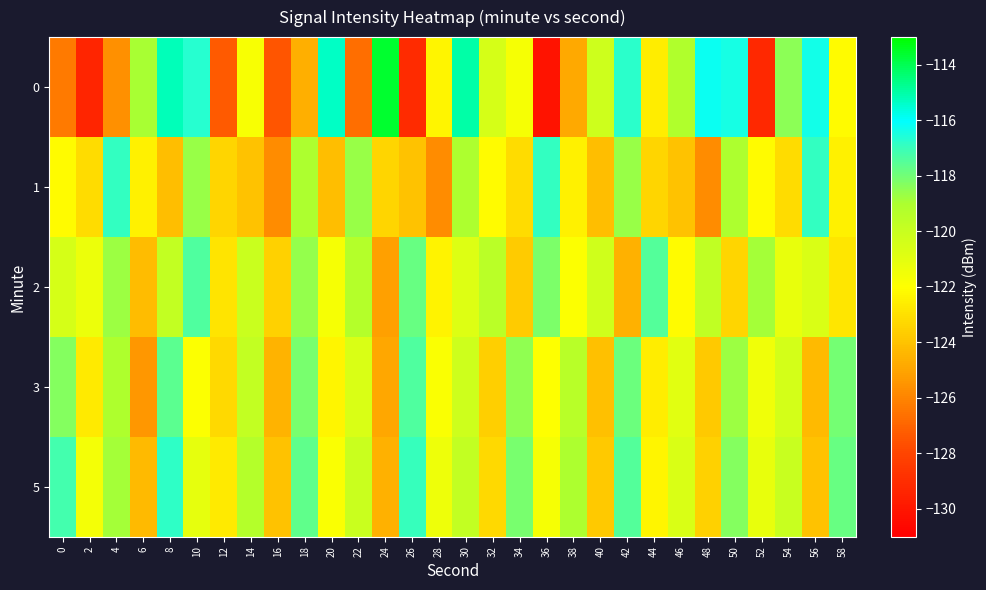

At which category is the sum across all series the highest?

8